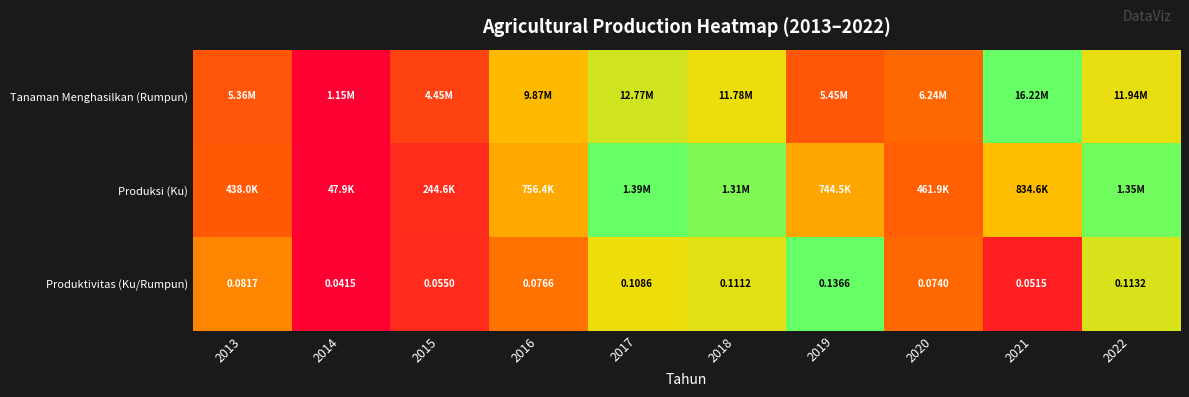

How many distinct data groups are displayed?

3